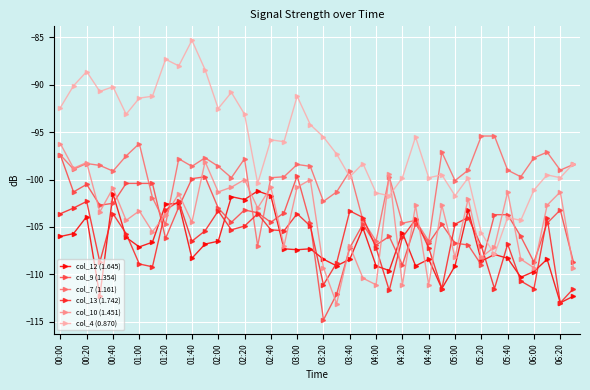

After their last crossing, which series has the higher values: col_9 (1.354) or col_12 (1.645)?

col_9 (1.354)